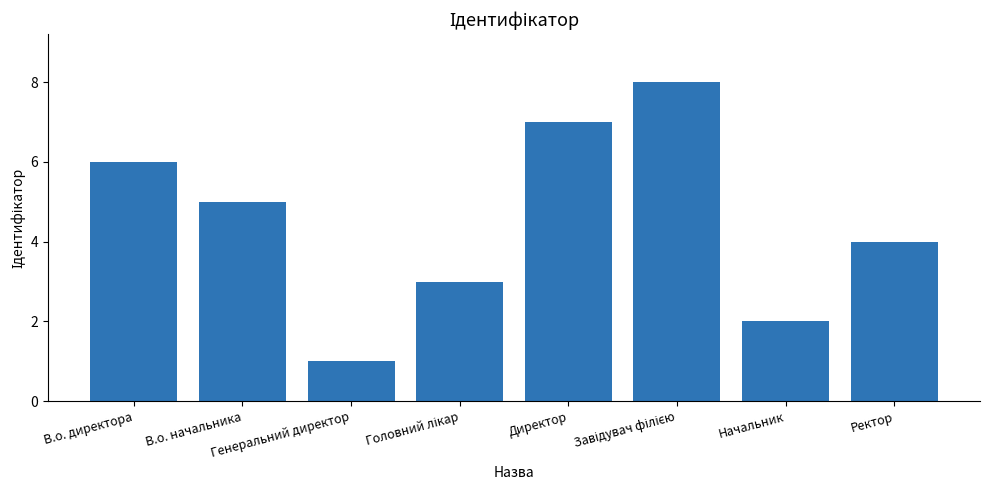

The chart shows a value of 3 at В.о. директора. True or false?

False